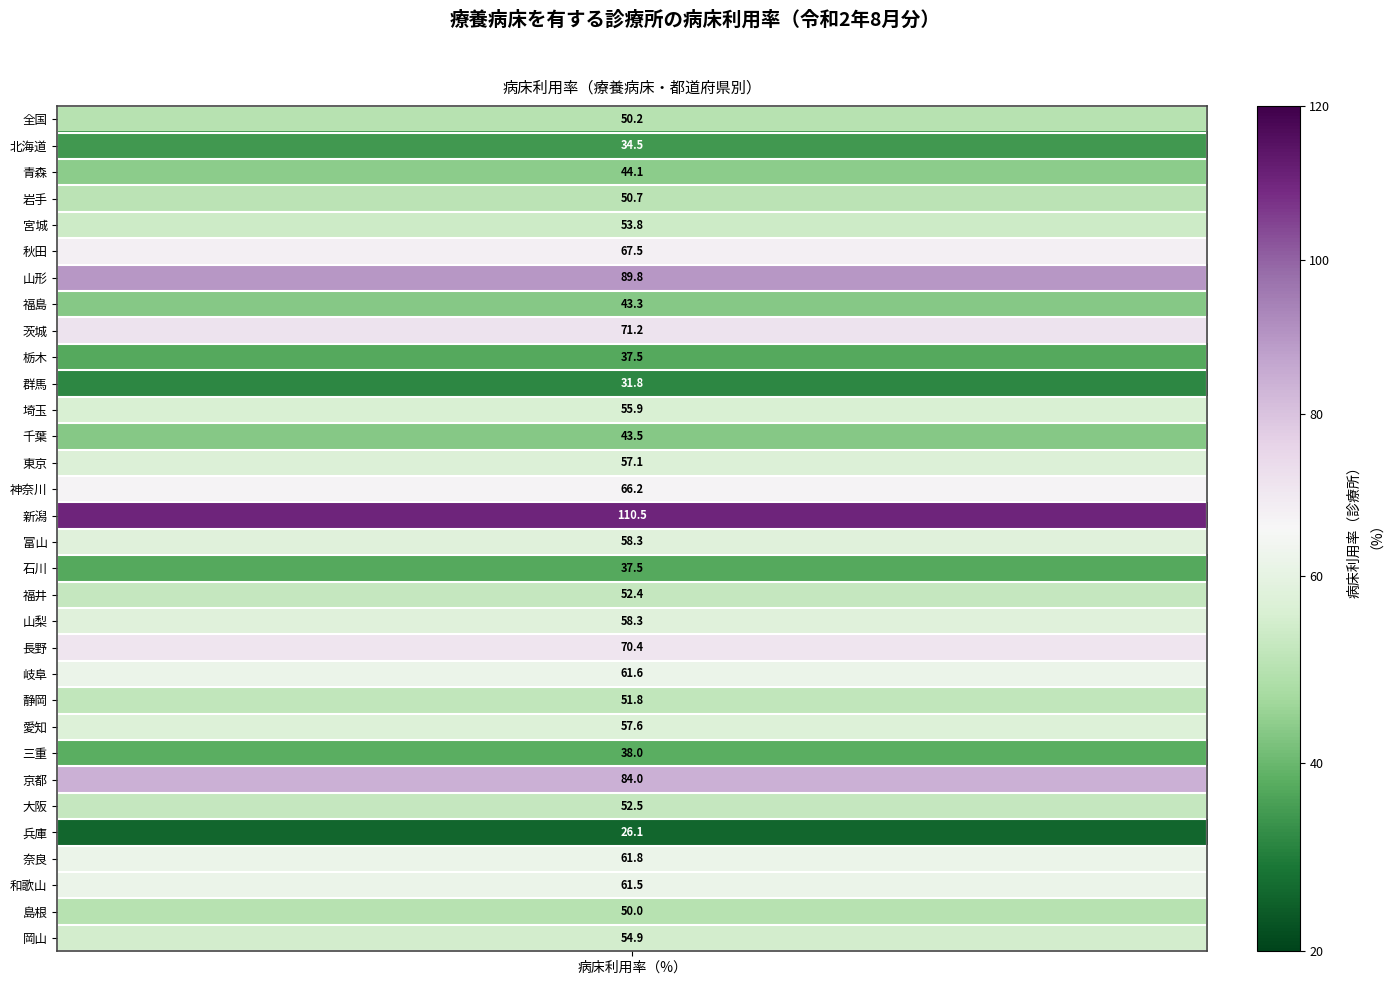

Rank the categories by value from highest to lowest.

新潟, 山形, 京都, 茨城, 長野, 秋田, 神奈川, 奈良, 岐阜, 和歌山, 富山, 山梨, 愛知, 東京, 埼玉, 岡山, 宮城, 大阪, 福井, 静岡, 岩手, 全国, 島根, 青森, 千葉, 福島, 三重, 栃木, 石川, 北海道, 群馬, 兵庫